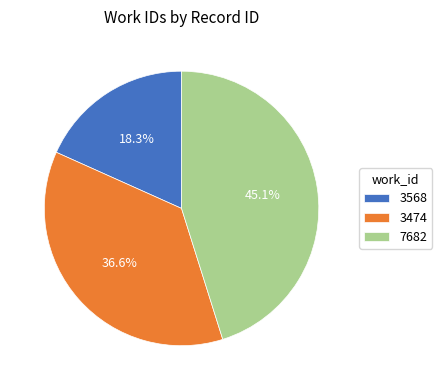

To the nearest percent, what percentage of the pie is 7682?

45%